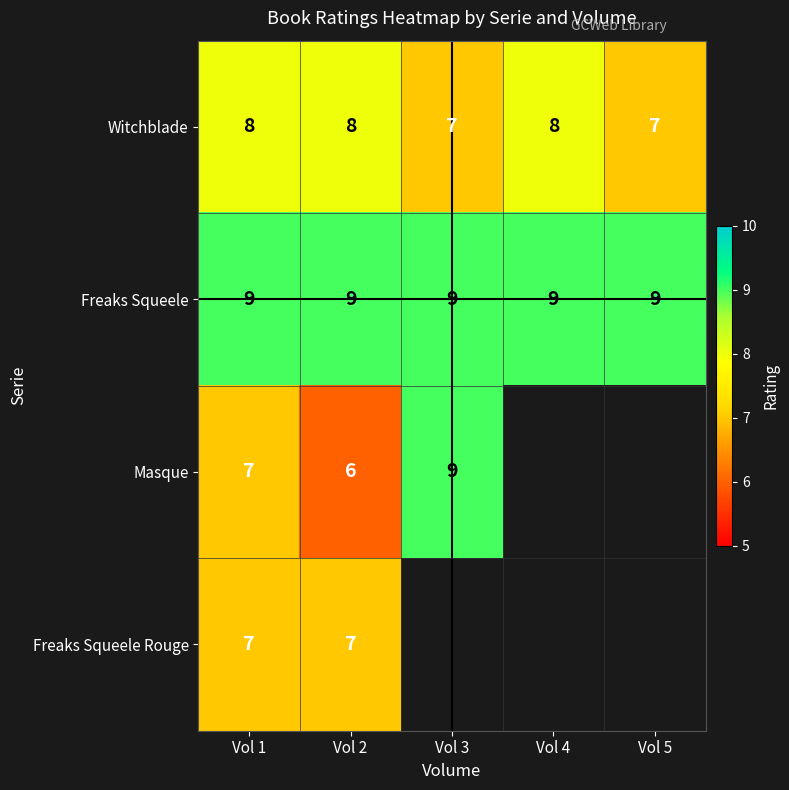

The Freaks Squeele series shows 9 at Vol 5. True or false?

True